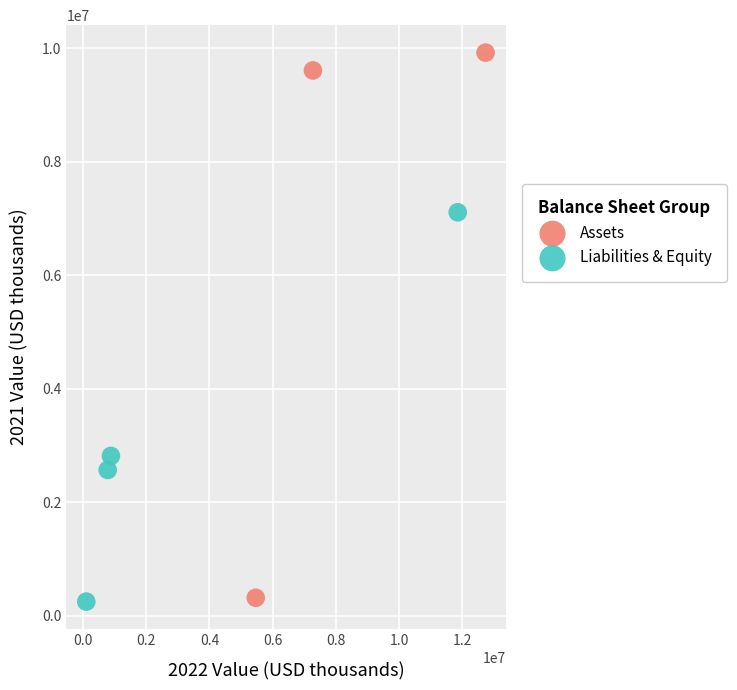

Which series contains the highest Y value?

Assets